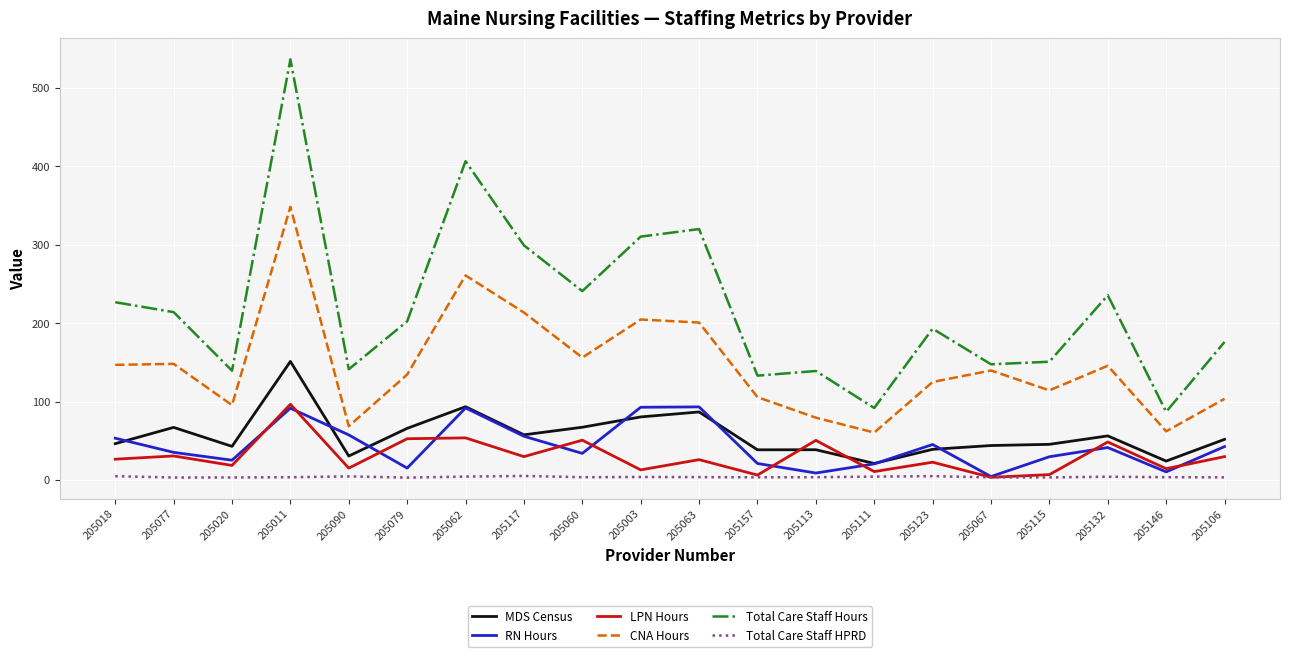

Which series has the largest range (max minus min)?

Total Care Staff Hours